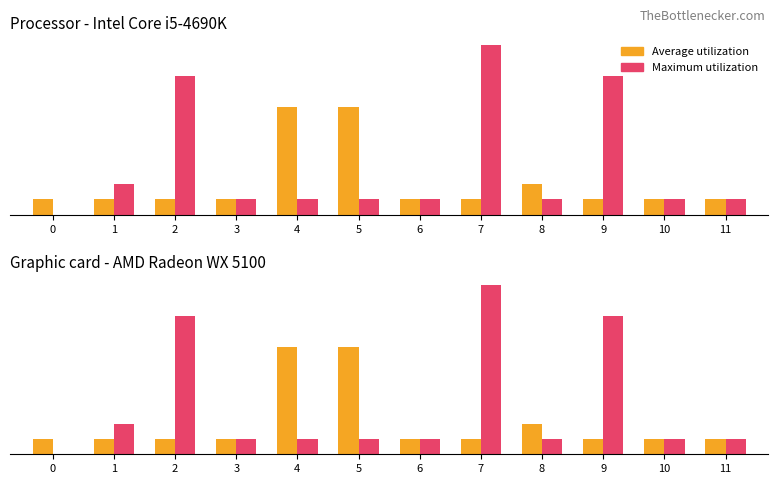

Which series changed the most between 0 and 3?

Maximum utilization